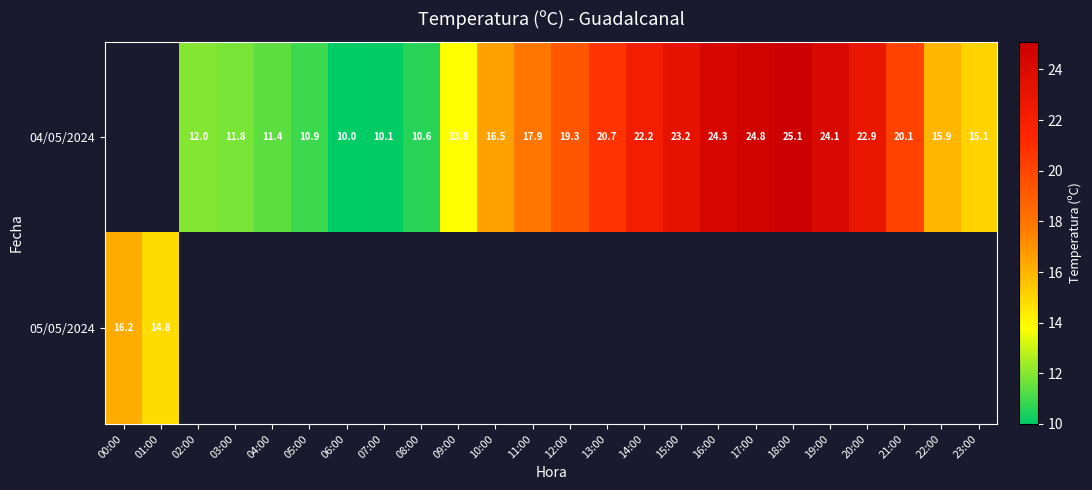

What is the sum of the 04/05/2024 values at 05:00 and 03:00?

22.7